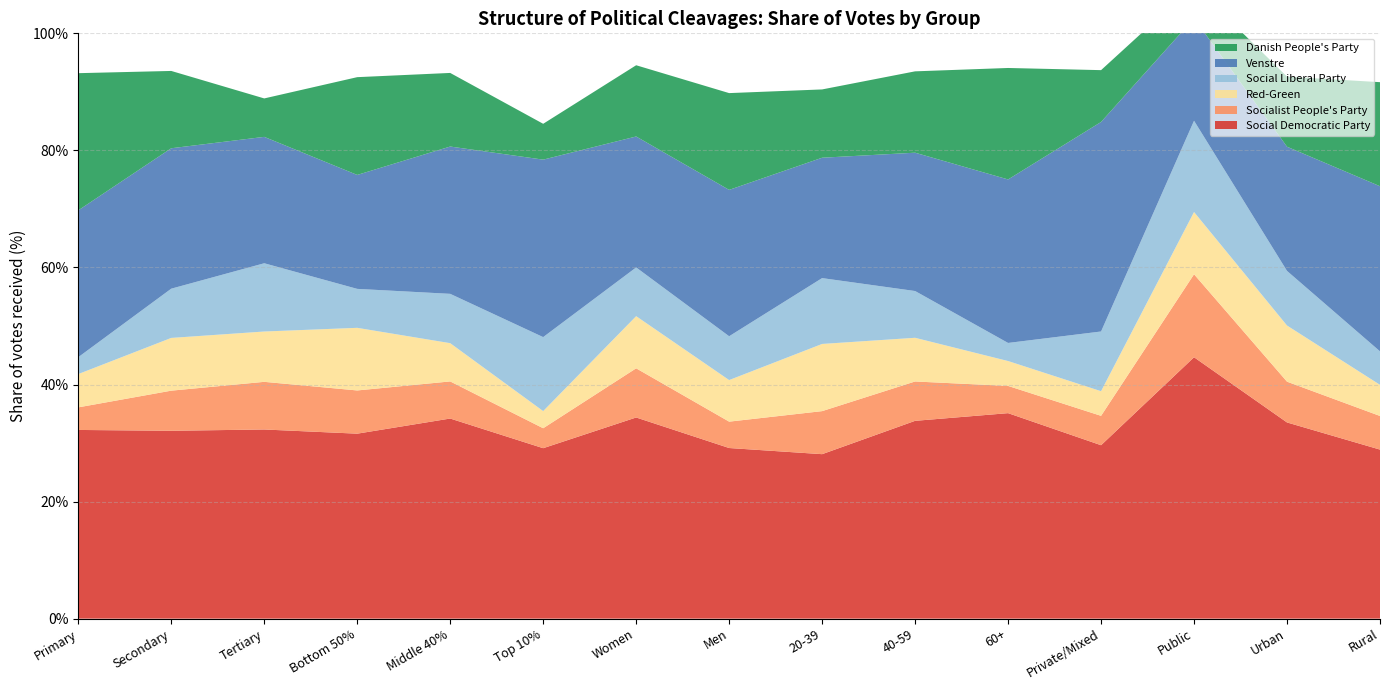

Reading right to left, list all the values displayed in this chart.

Social Democratic Party: 0.3	0.3	0.4	0.3	0.4	0.3	0.3	0.3	0.3	0.3	0.3	0.3	0.3	0.3	0.3
Socialist People's Party: 0.1	0.1	0.1	0.1	0.0	0.1	0.1	0.0	0.1	0.0	0.1	0.1	0.1	0.1	0.0
Red-Green: 0.1	0.1	0.1	0.0	0.0	0.1	0.1	0.1	0.1	0.0	0.1	0.1	0.1	0.1	0.1
Social Liberal Party: 0.1	0.1	0.2	0.1	0.0	0.1	0.1	0.1	0.1	0.1	0.1	0.1	0.1	0.1	0.0
Venstre: 0.3	0.2	0.2	0.4	0.3	0.2	0.2	0.3	0.2	0.3	0.3	0.2	0.2	0.2	0.3
Danish People's Party: 0.2	0.1	0.1	0.1	0.2	0.1	0.1	0.2	0.1	0.1	0.1	0.2	0.1	0.1	0.2